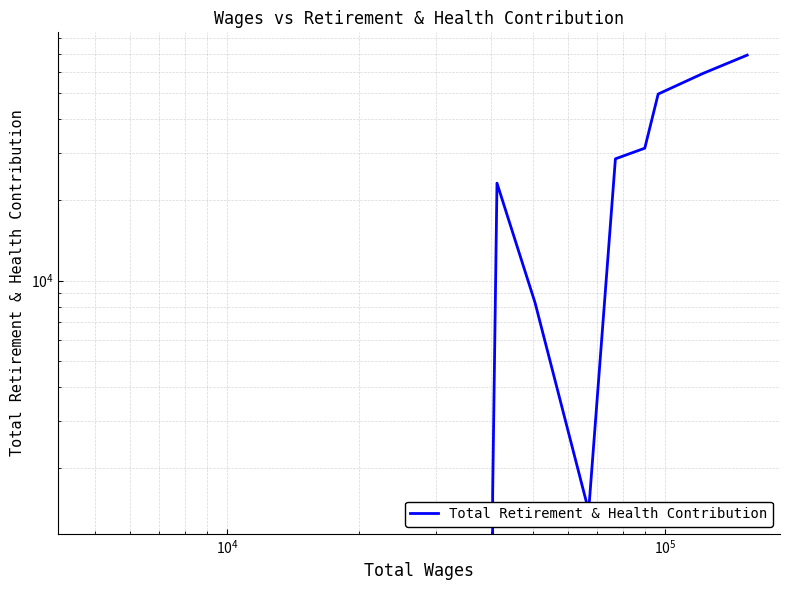

Reading right to left, extract all data points from this chart.

69232	59196	49581	31156	28436	1387	8266	23085	1603	0	0	0